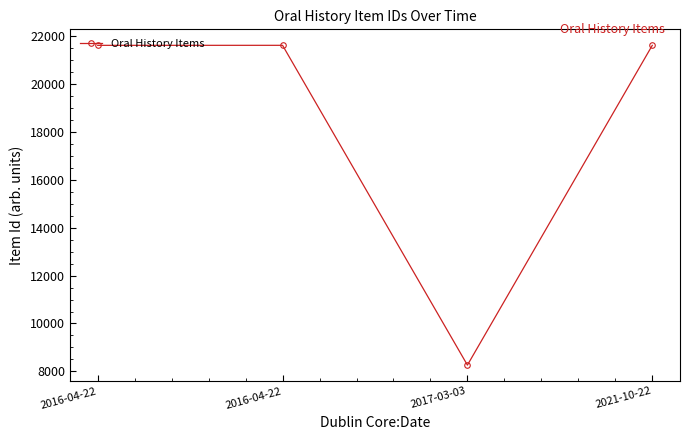

Is it true that the value at 2016-04-22 is 36003?

False